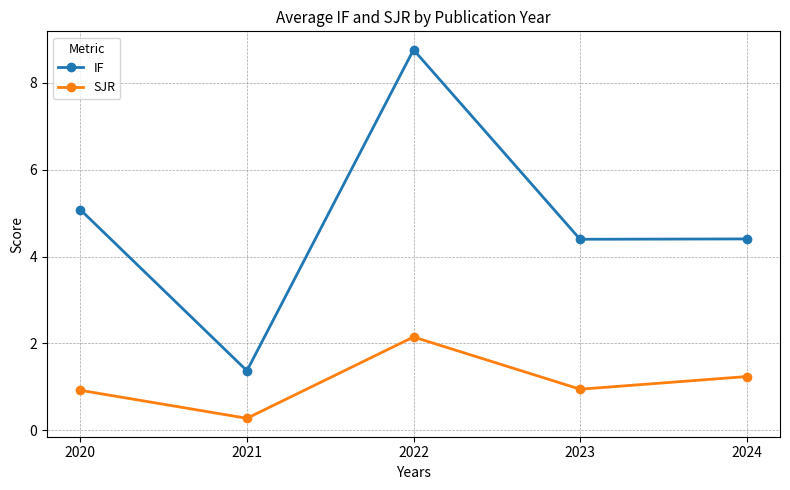

Reading left to right, what are all the values shown in this chart?

IF: 5.1	1.4	8.8	4.4	4.4
SJR: 0.9	0.3	2.1	0.9	1.2